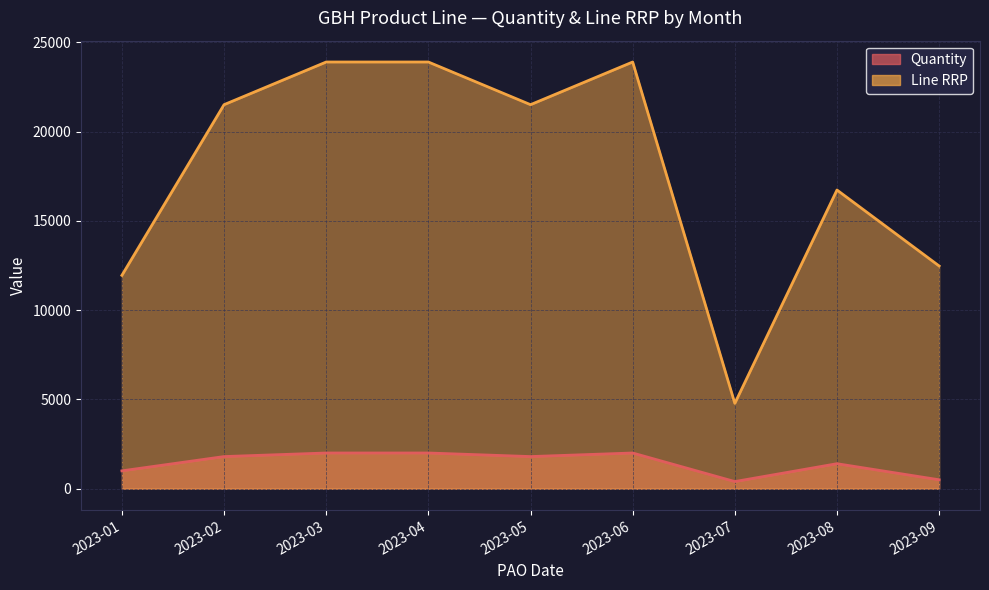

What is the minimum value shown in the chart?

400